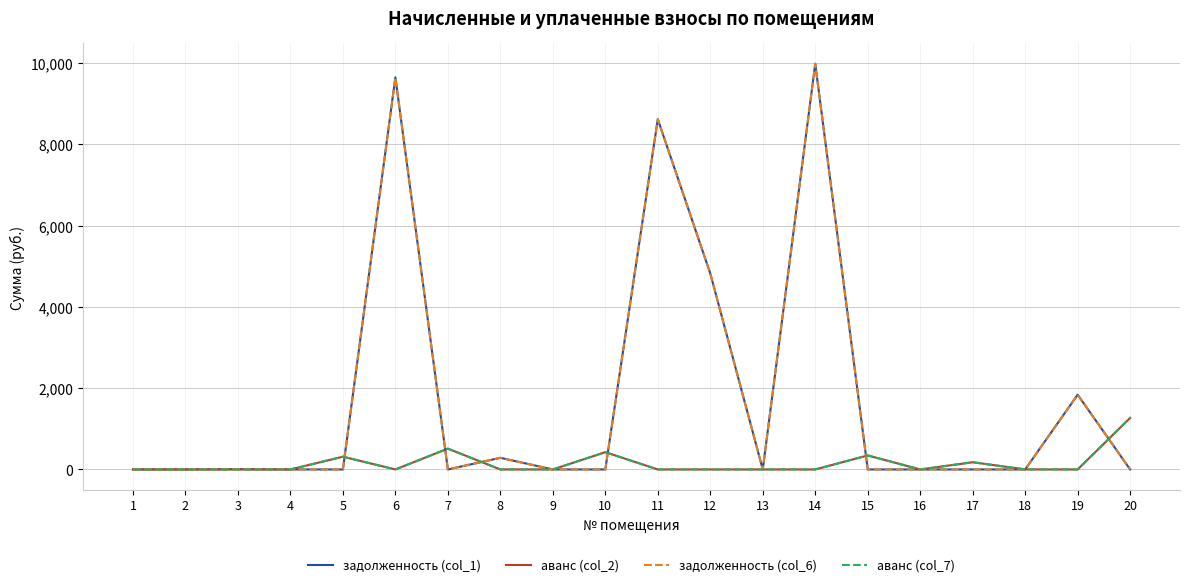

Where is the first local maximum for аванс (col_7)?

2